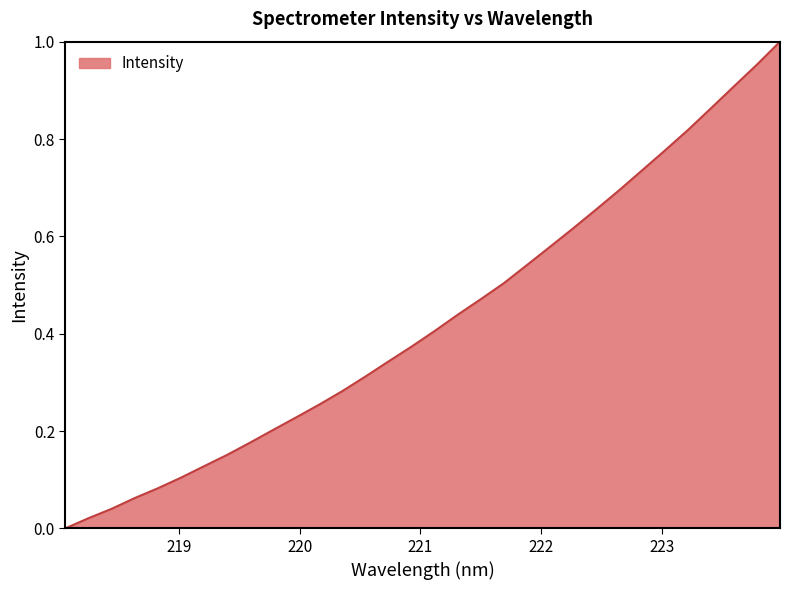

How many lines are shown in the chart?

1